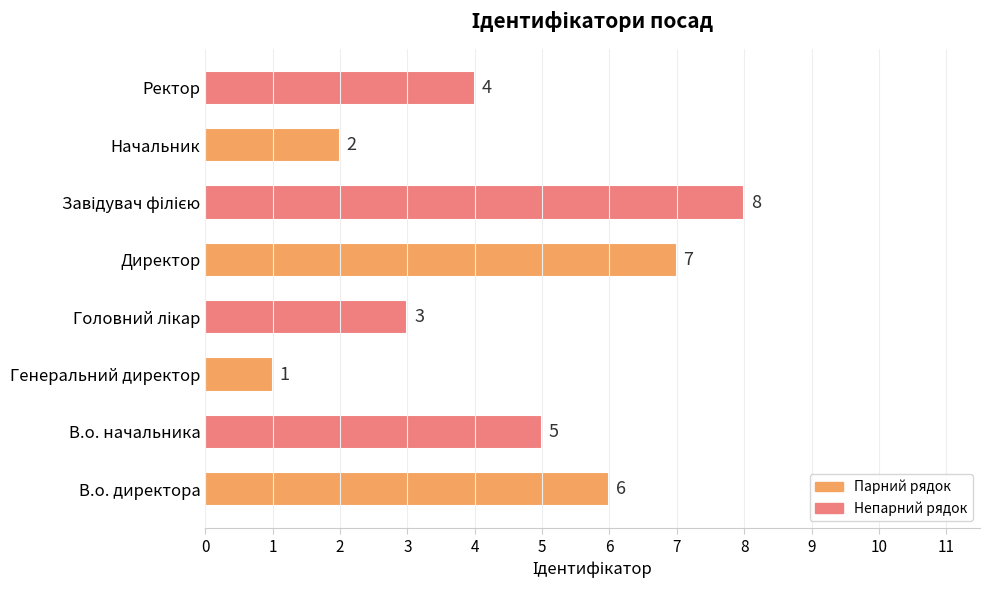

Reading bottom to top, list all the values displayed in this chart.

6	5	1	3	7	8	2	4